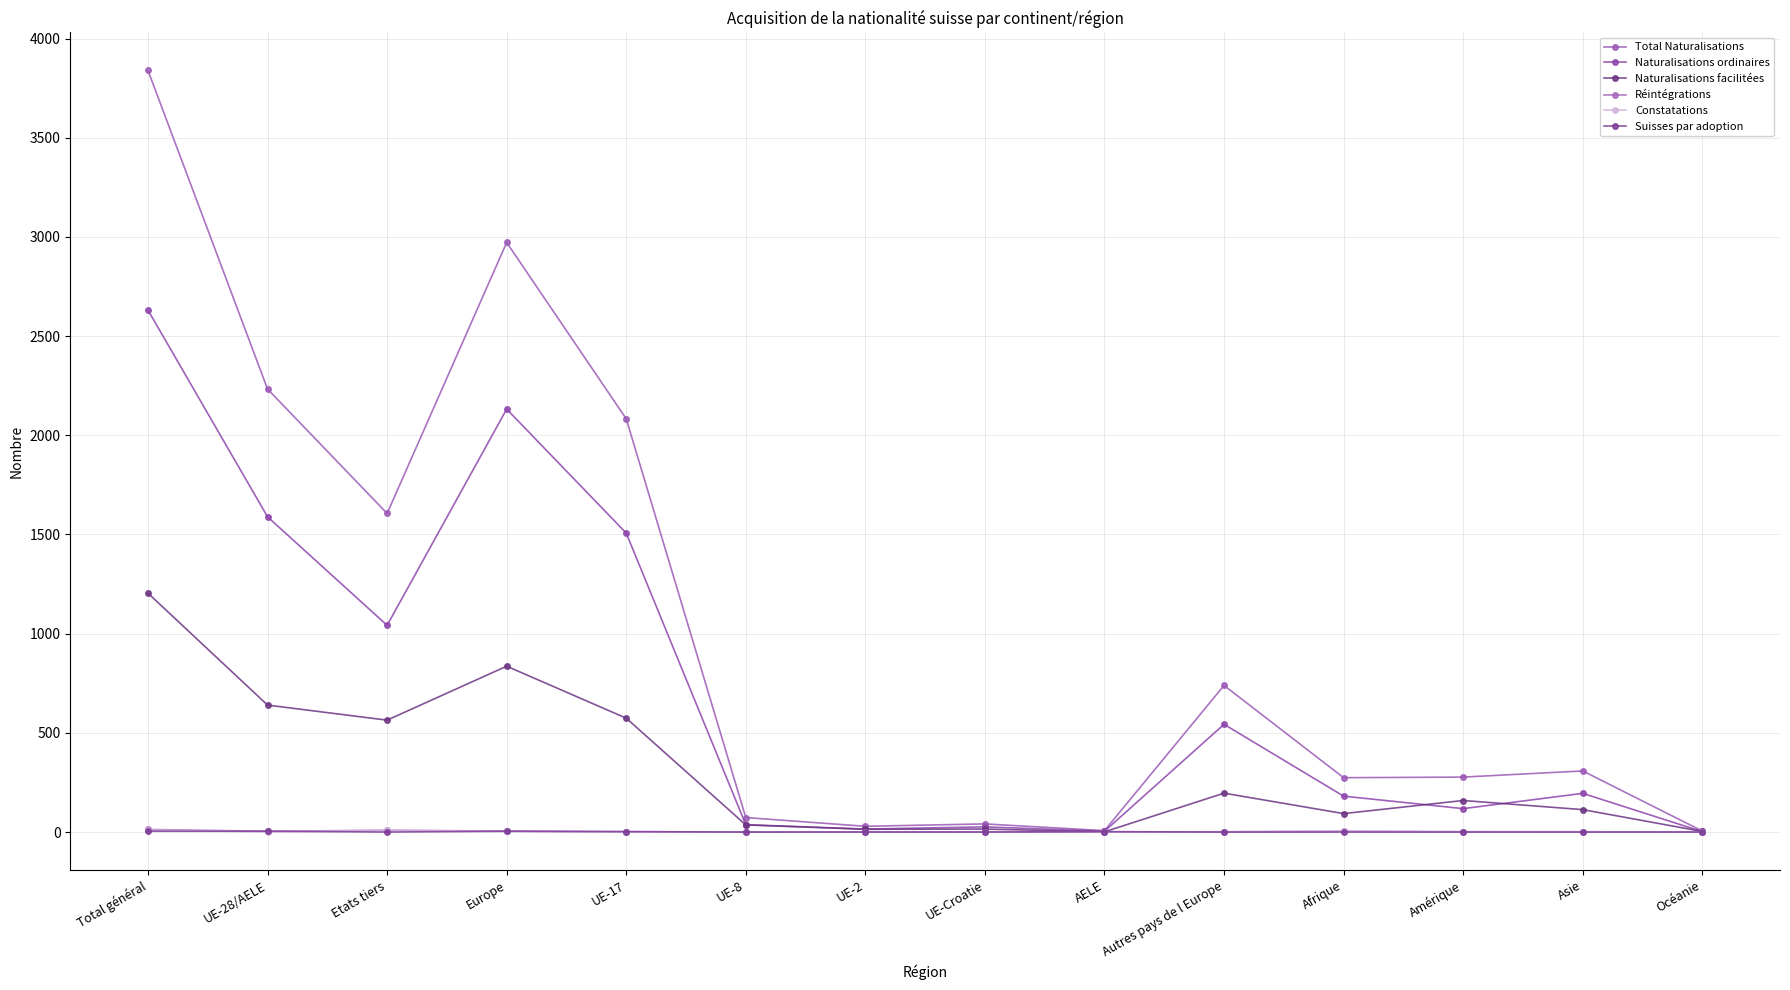

What is the difference between the Naturalisations facilitées values at Europe and Autres pays de l Europe?

640